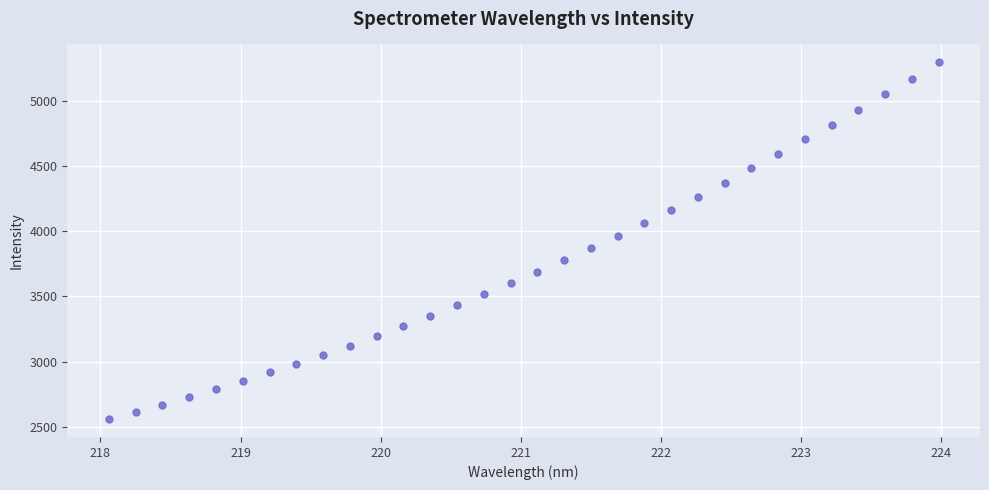

What is the range of X values (max minus min)?

5.9